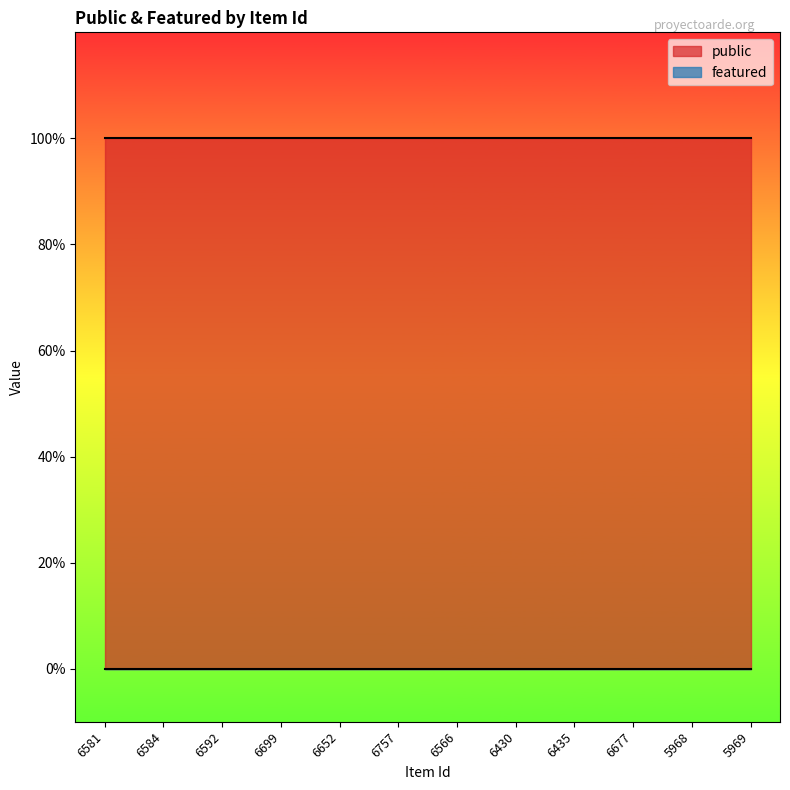

Reading left to right, list all the values displayed in this chart.

public: 1	1	1	1	1	1	1	1	1	1	1	1
featured: 0	0	0	0	0	0	0	0	0	0	0	0